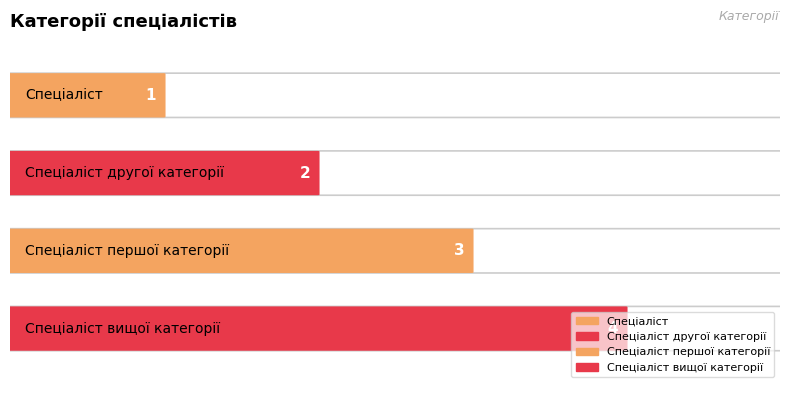

Count the number of categories in the chart.

4